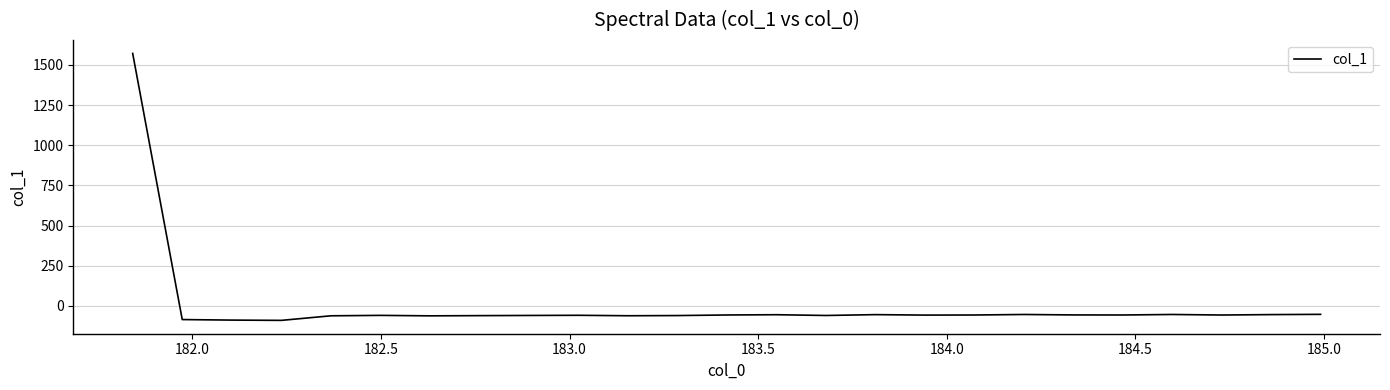

What is the difference between the maximum and minimum values?

1662.5